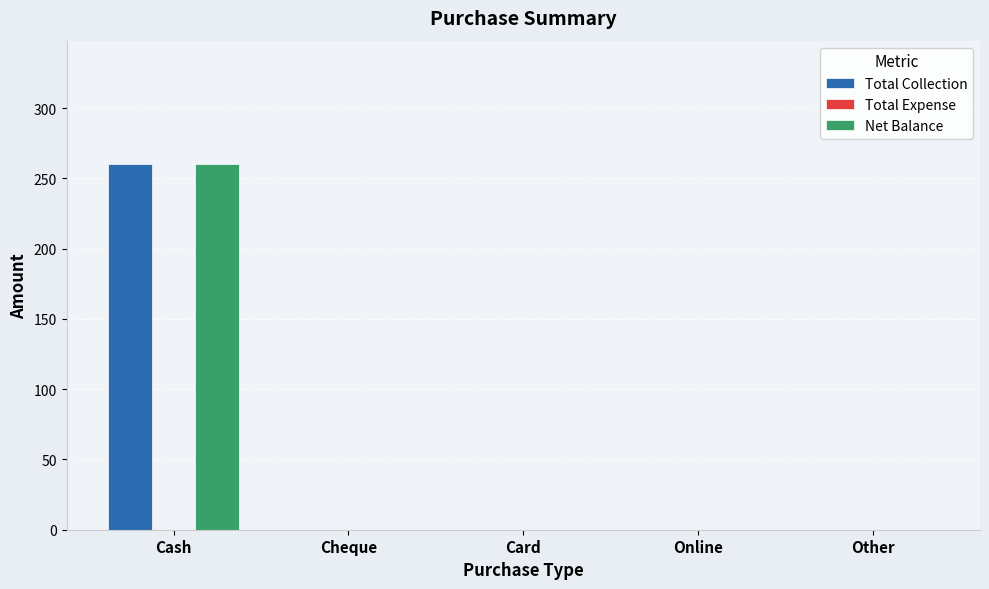

Reading right to left, list all the values displayed in this chart.

Total Collection: Other=0	Online=0	Card=0	Cheque=0	Cash=260
Net Balance: Other=0	Online=0	Card=0	Cheque=0	Cash=260